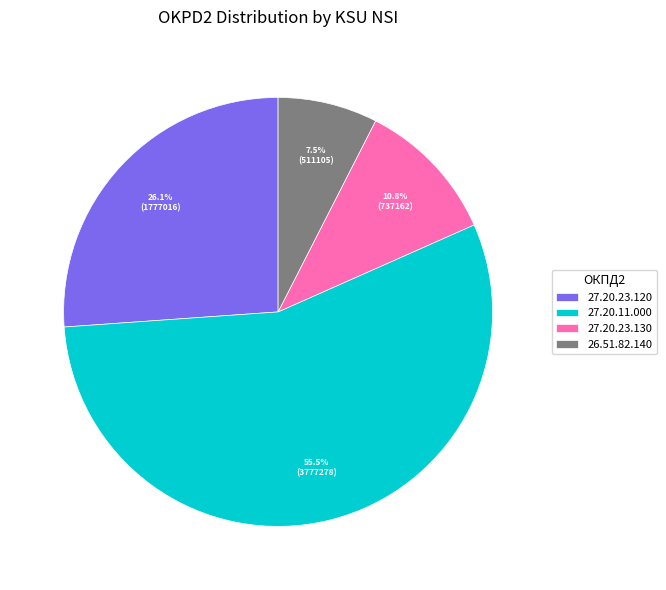

Rank the categories by value from highest to lowest.

27.20.11.000, 27.20.23.120, 27.20.23.130, 26.51.82.140